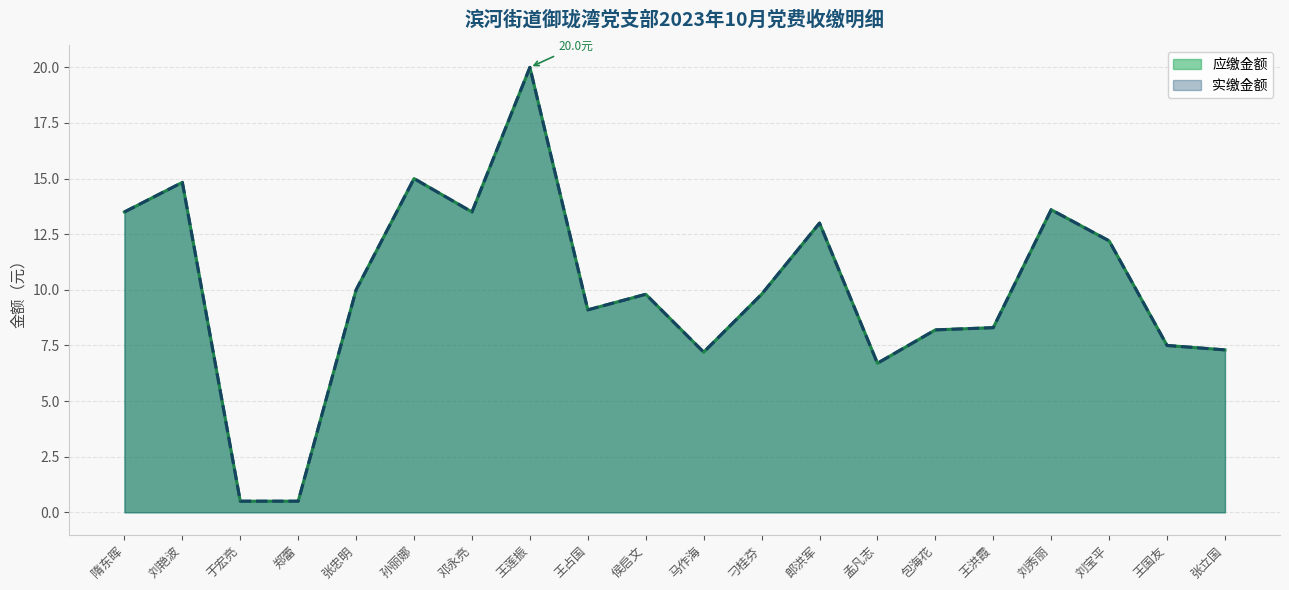

List the series in order of their peak value, highest first.

应缴金额, 实缴金额